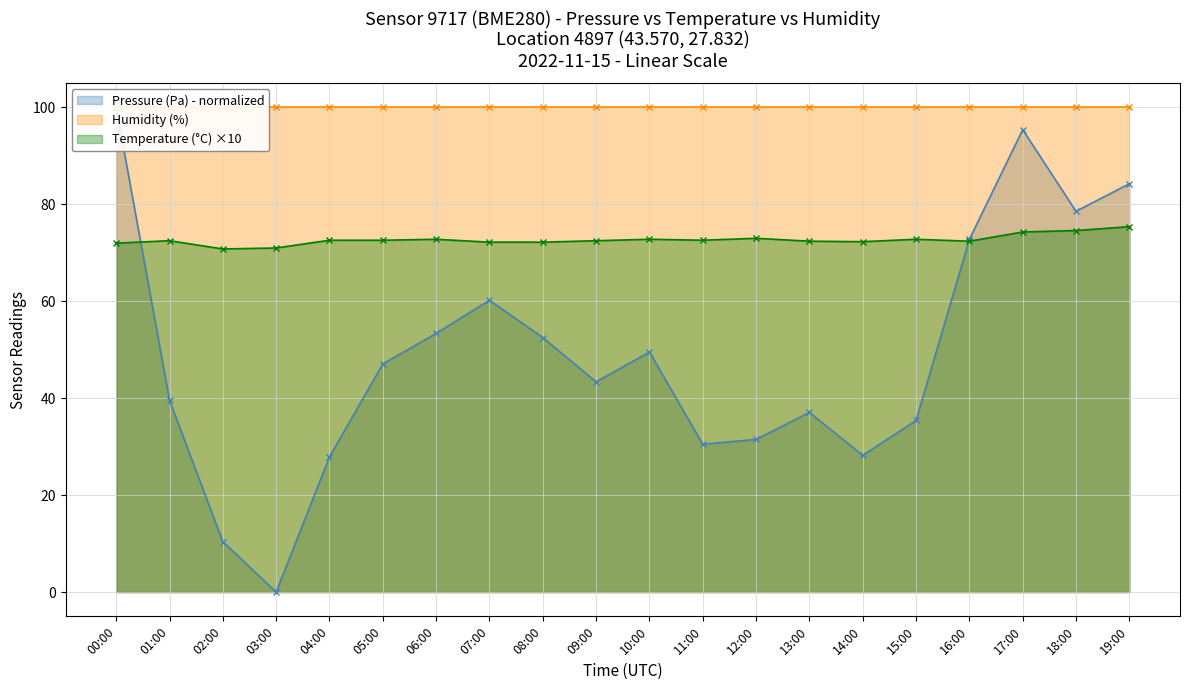

What position from the right is 10:00?

10